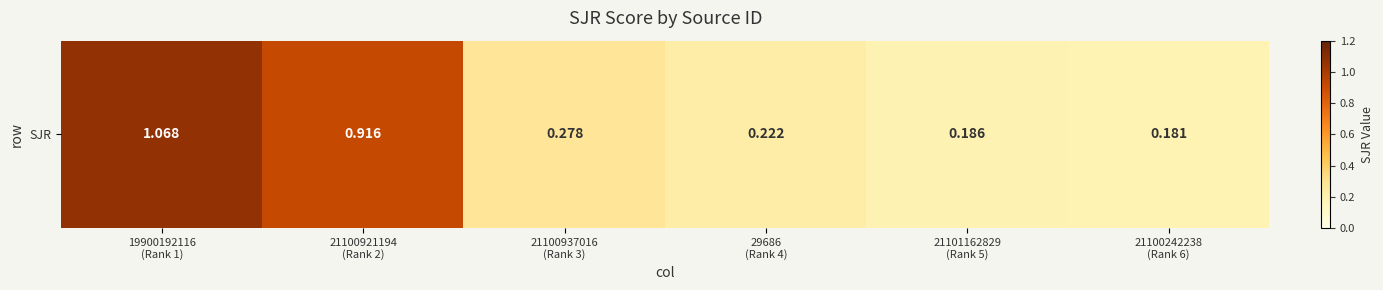

What is the sum of the values at 21100242238
(Rank 6) and 21100937016
(Rank 3)?

0.5